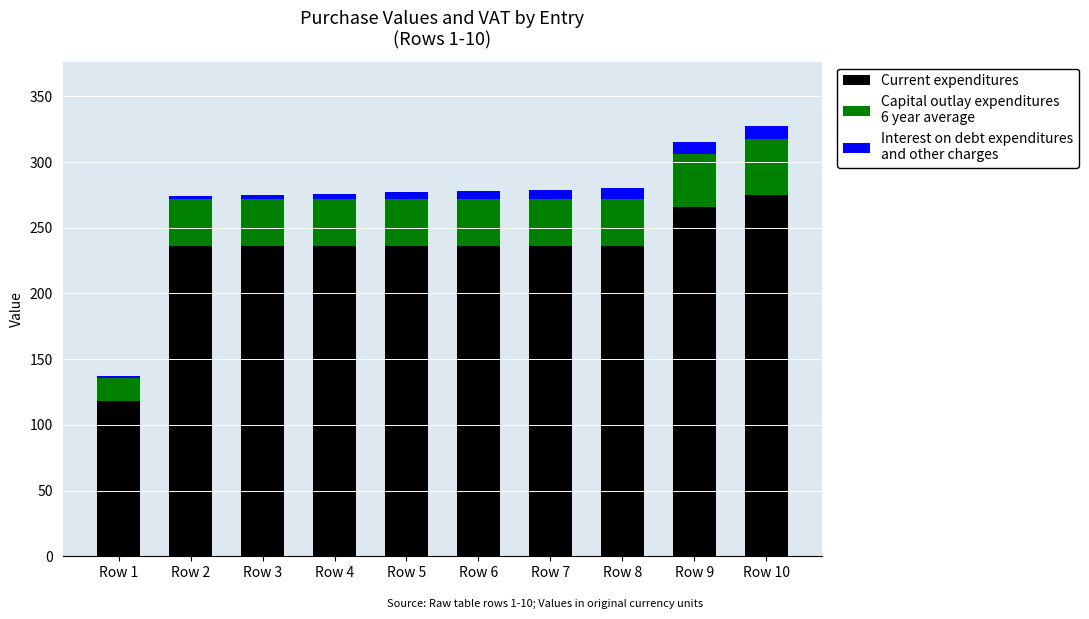

What is the total value across all series at Row 8?

280.0